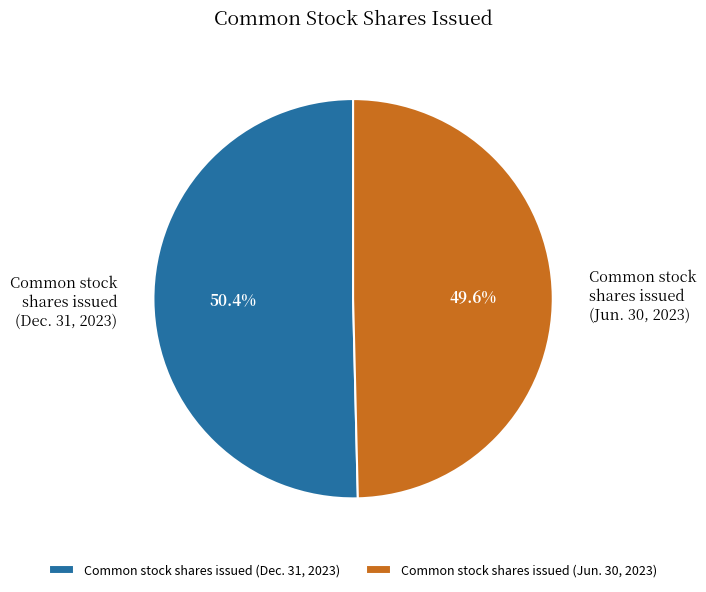

Which category has the smallest portion of the pie?

Common stock shares issued (Jun. 30, 2023)